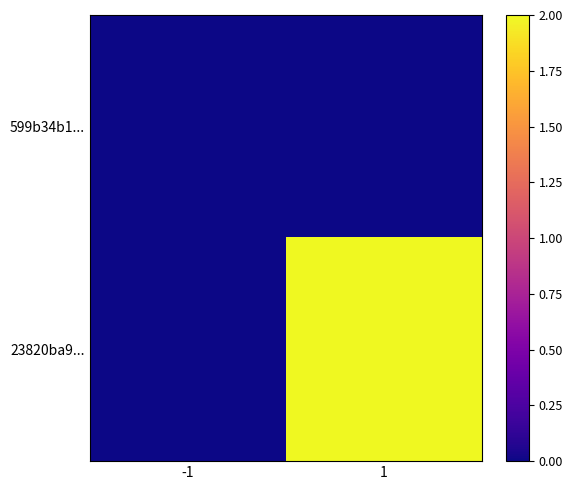

What is the greatest value displayed?

2